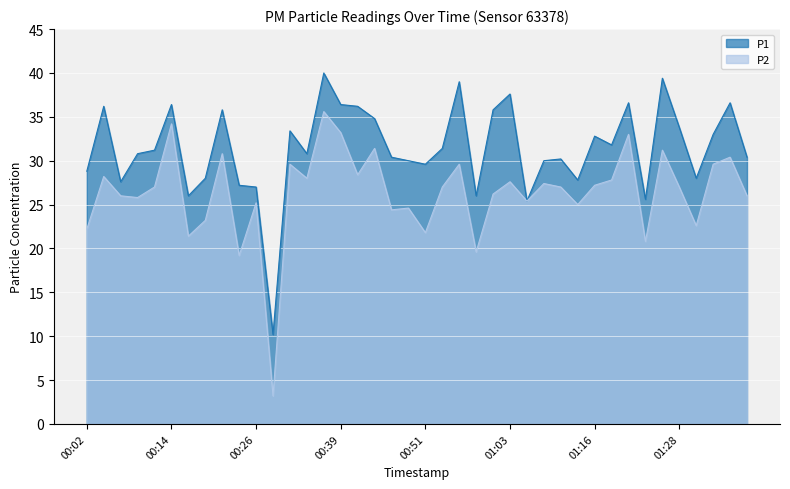

Which series has the largest range (max minus min)?

P2